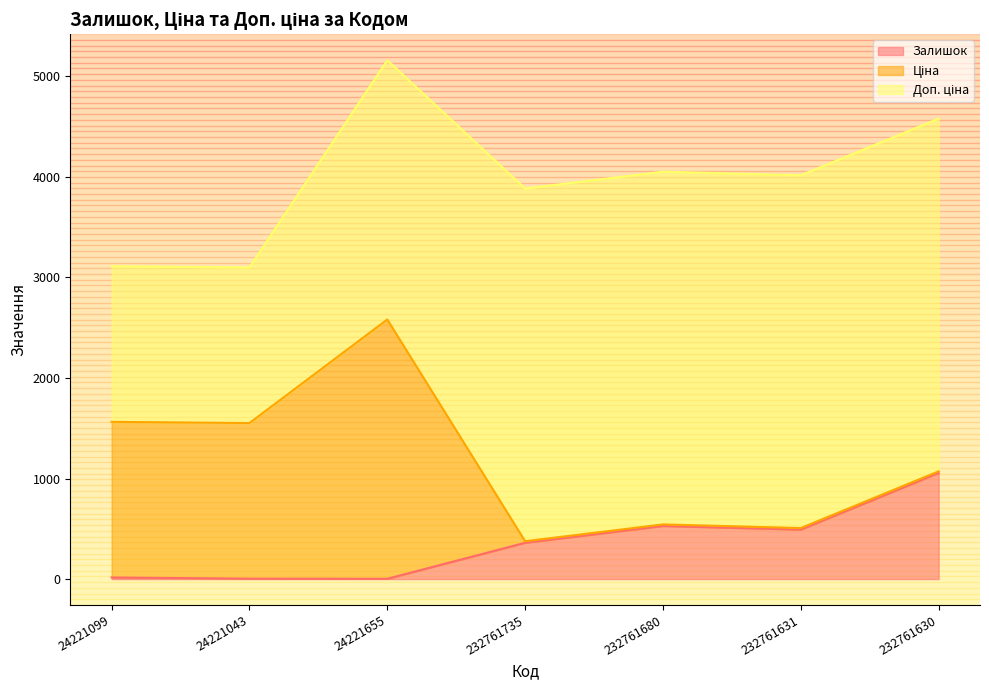

What is the difference between the highest and lowest values at 24221655?

2576.0